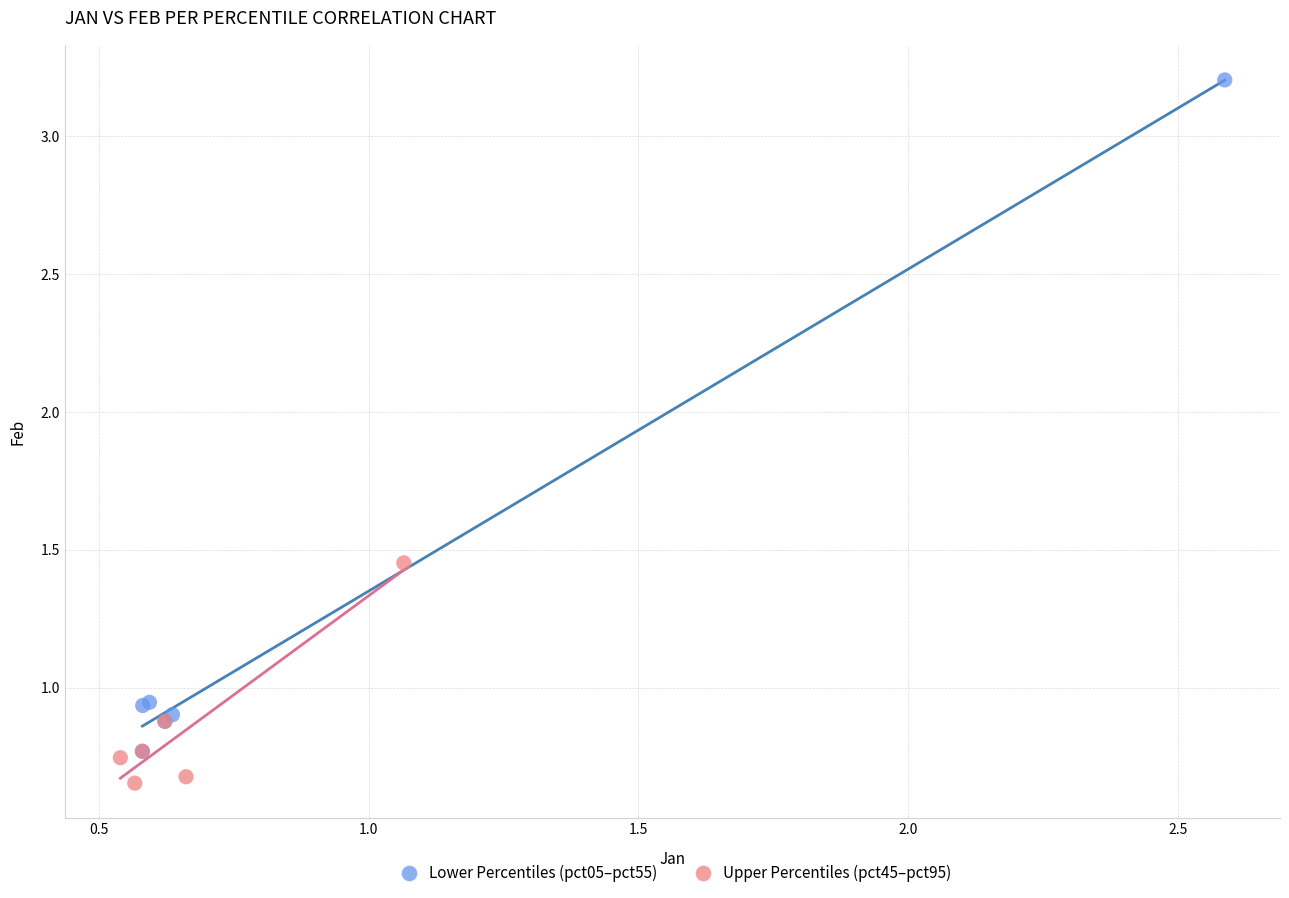

What are all the series names shown in the legend?

Lower Percentiles (pct05–pct55), Upper Percentiles (pct45–pct95)